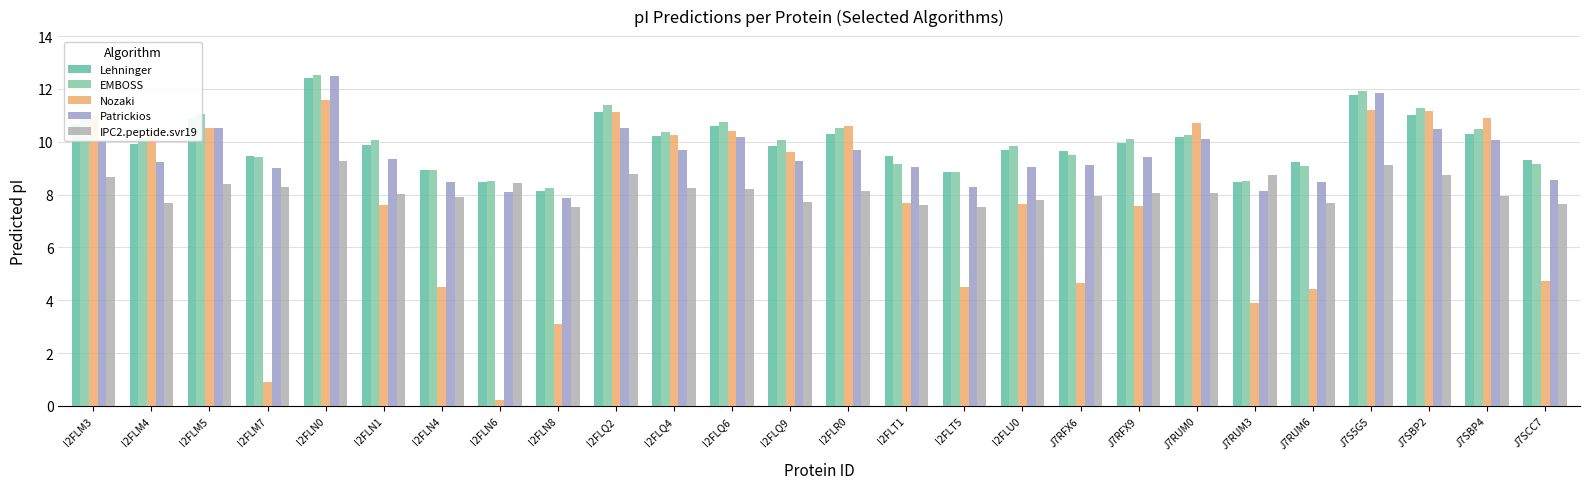

What is the highest value of the IPC2.peptide.svr19 series?

9.3